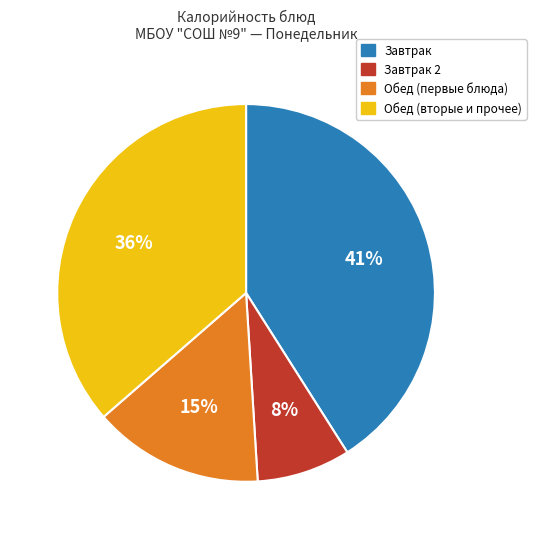

How many slices are in this pie chart?

4